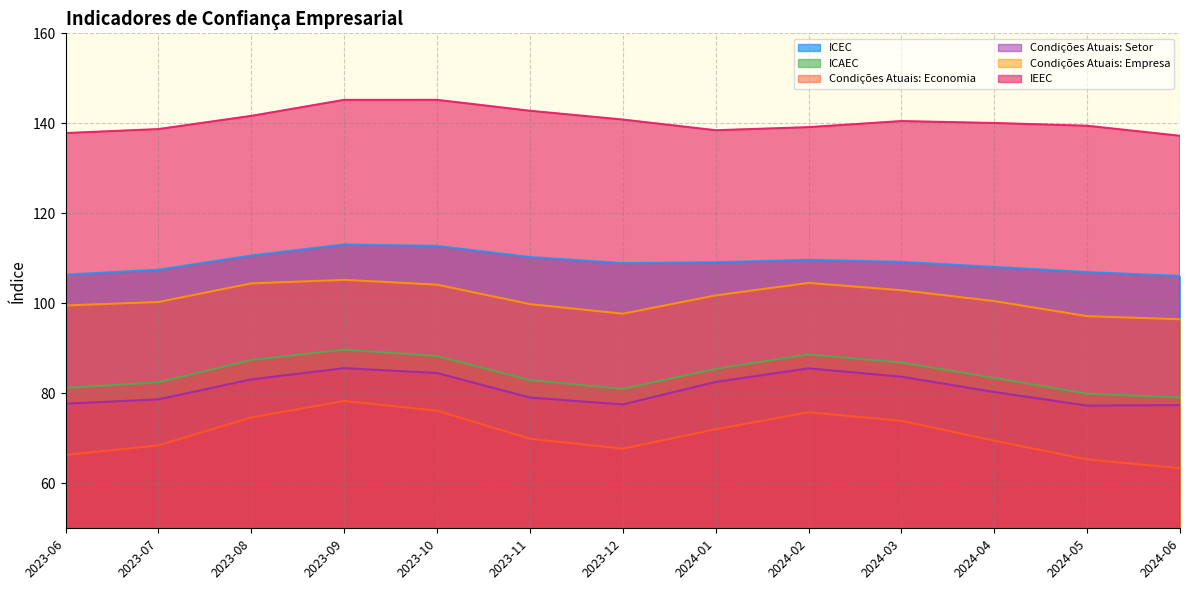

How many data points in ICEC are less than 109?

6